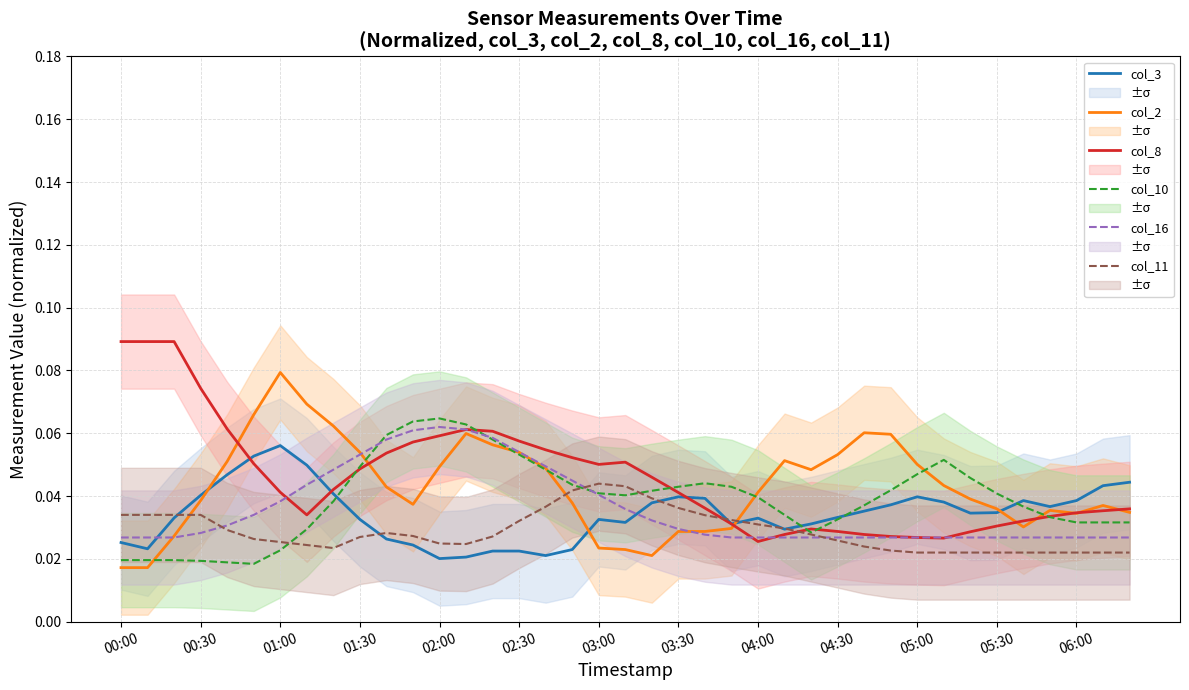

Reading left to right, list all the values displayed in this chart.

col_3: 0.0	0.0	0.0	0.0	0.0	0.1	0.1	0.0	0.0	0.0	0.0	0.0	0.0	0.0	0.0	0.0	0.0	0.0	0.0	0.0	0.0	0.0	0.0	0.0	0.0	0.0	0.0	0.0	0.0	0.0	0.0	0.0	0.0	0.0	0.0	0.0	0.0	0.0	0.0
col_2: 0.0	0.0	0.0	0.0	0.1	0.1	0.1	0.1	0.1	0.1	0.0	0.0	0.0	0.1	0.1	0.1	0.0	0.0	0.0	0.0	0.0	0.0	0.0	0.0	0.0	0.1	0.0	0.1	0.1	0.1	0.1	0.0	0.0	0.0	0.0	0.0	0.0	0.0	0.0
col_8: 0.1	0.1	0.1	0.1	0.1	0.1	0.0	0.0	0.0	0.0	0.1	0.1	0.1	0.1	0.1	0.1	0.1	0.1	0.1	0.1	0.0	0.0	0.0	0.0	0.0	0.0	0.0	0.0	0.0	0.0	0.0	0.0	0.0	0.0	0.0	0.0	0.0	0.0	0.0
col_10: 0.0	0.0	0.0	0.0	0.0	0.0	0.0	0.0	0.0	0.0	0.1	0.1	0.1	0.1	0.1	0.1	0.0	0.0	0.0	0.0	0.0	0.0	0.0	0.0	0.0	0.0	0.0	0.0	0.0	0.0	0.0	0.1	0.0	0.0	0.0	0.0	0.0	0.0	0.0
col_16: 0.0	0.0	0.0	0.0	0.0	0.0	0.0	0.0	0.0	0.1	0.1	0.1	0.1	0.1	0.1	0.1	0.0	0.0	0.0	0.0	0.0	0.0	0.0	0.0	0.0	0.0	0.0	0.0	0.0	0.0	0.0	0.0	0.0	0.0	0.0	0.0	0.0	0.0	0.0
col_11: 0.0	0.0	0.0	0.0	0.0	0.0	0.0	0.0	0.0	0.0	0.0	0.0	0.0	0.0	0.0	0.0	0.0	0.0	0.0	0.0	0.0	0.0	0.0	0.0	0.0	0.0	0.0	0.0	0.0	0.0	0.0	0.0	0.0	0.0	0.0	0.0	0.0	0.0	0.0